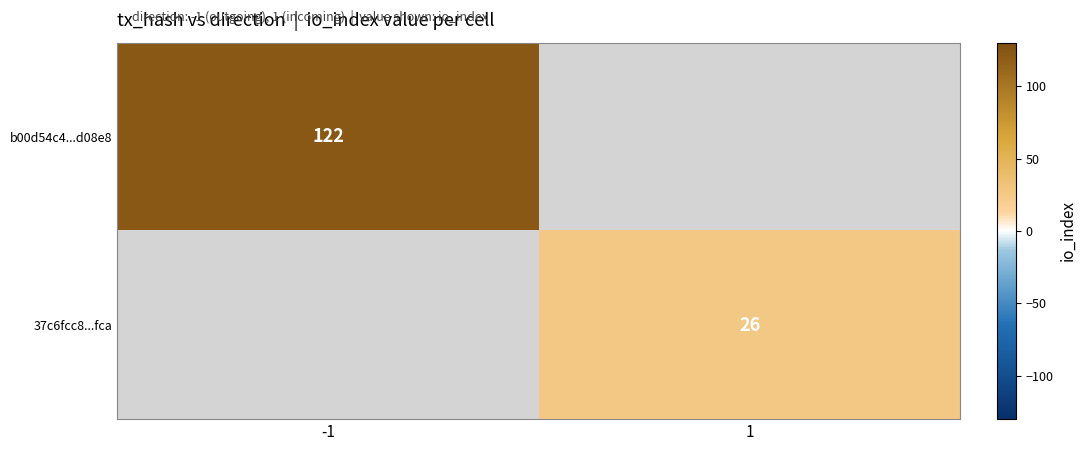

How many data points does each series have?

2